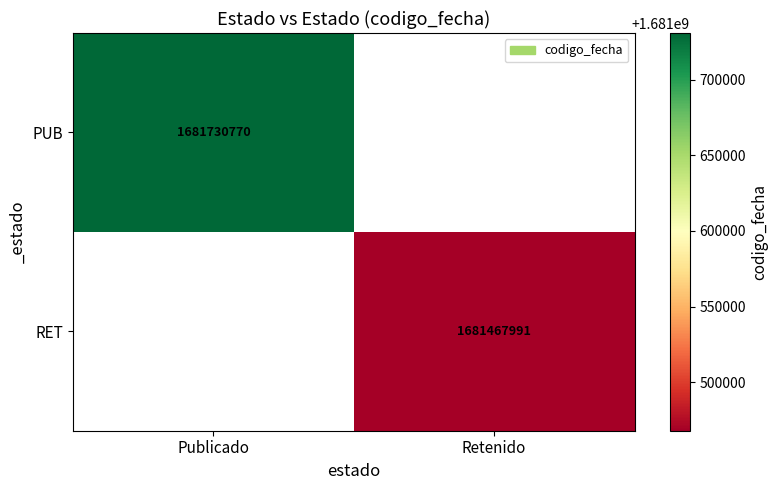

Is the value of PUB at Publicado greater than the value of RET at Retenido?

Yes